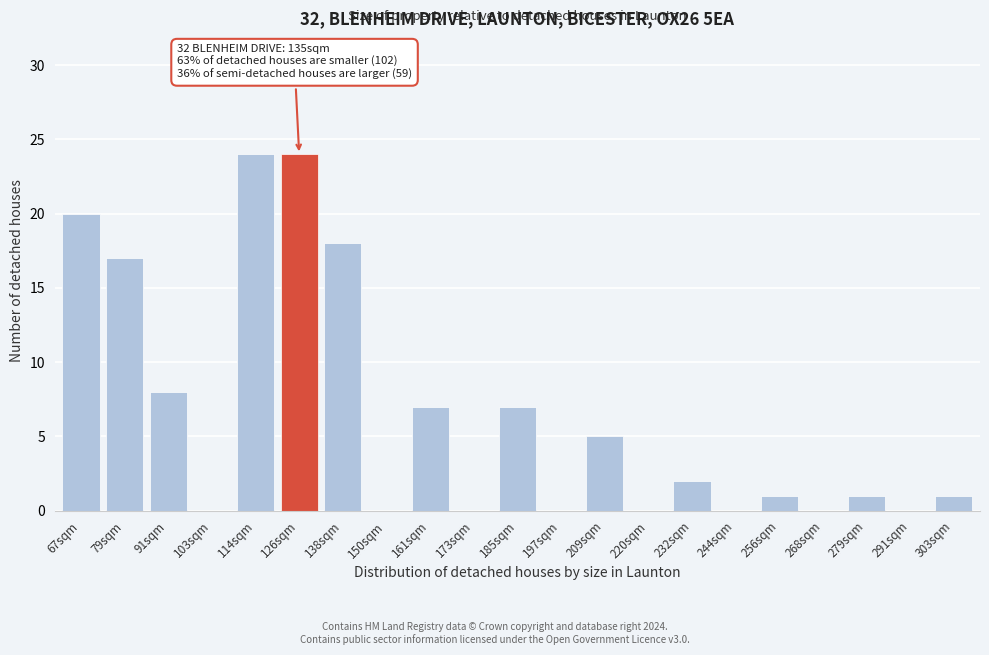

Reading left to right, what are all the values shown in this chart?

67sqm=20	79sqm=17	91sqm=8	103sqm=0	114sqm=24	126sqm=24	138sqm=18	150sqm=0	161sqm=7	173sqm=0	185sqm=7	197sqm=0	209sqm=5	220sqm=0	232sqm=2	244sqm=0	256sqm=1	268sqm=0	279sqm=1	291sqm=0	303sqm=1